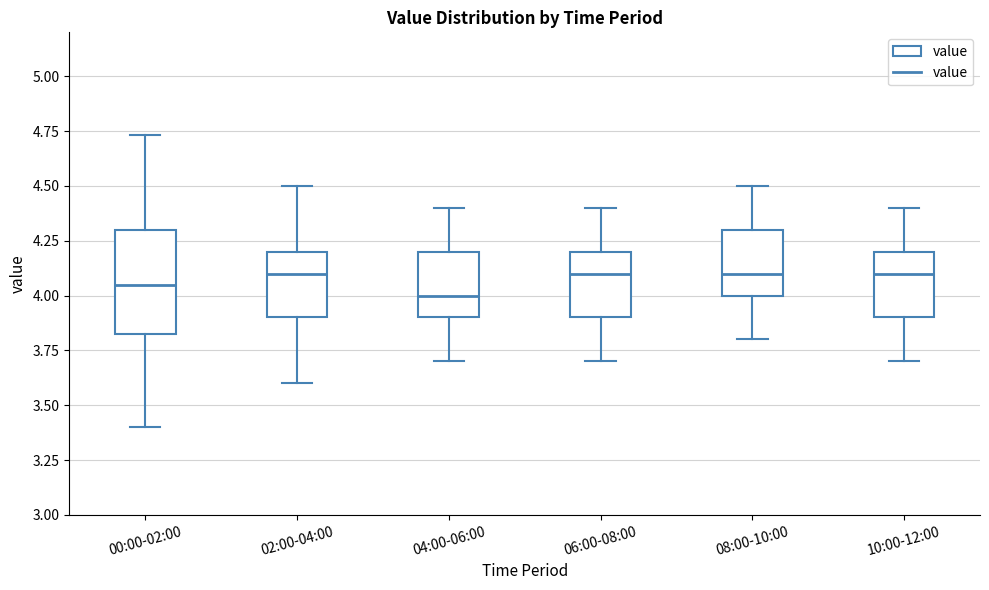

Reading left to right, read every box against the y-axis: the position of its median line, the range the box covers, and the ends of its whiskers. The values are not printed on the chart, so give them approximately, as read against the axis.

00:00-02:00: median 4.05, box 3.80 to 4.30, whiskers 3.40 to 4.75
02:00-04:00: median 4.10, box 3.90 to 4.20, whiskers 3.60 to 4.50
04:00-06:00: median 4.00, box 3.90 to 4.20, whiskers 3.70 to 4.40
06:00-08:00: median 4.10, box 3.90 to 4.20, whiskers 3.70 to 4.40
08:00-10:00: median 4.10, box 4.00 to 4.30, whiskers 3.80 to 4.50
10:00-12:00: median 4.10, box 3.90 to 4.20, whiskers 3.70 to 4.40